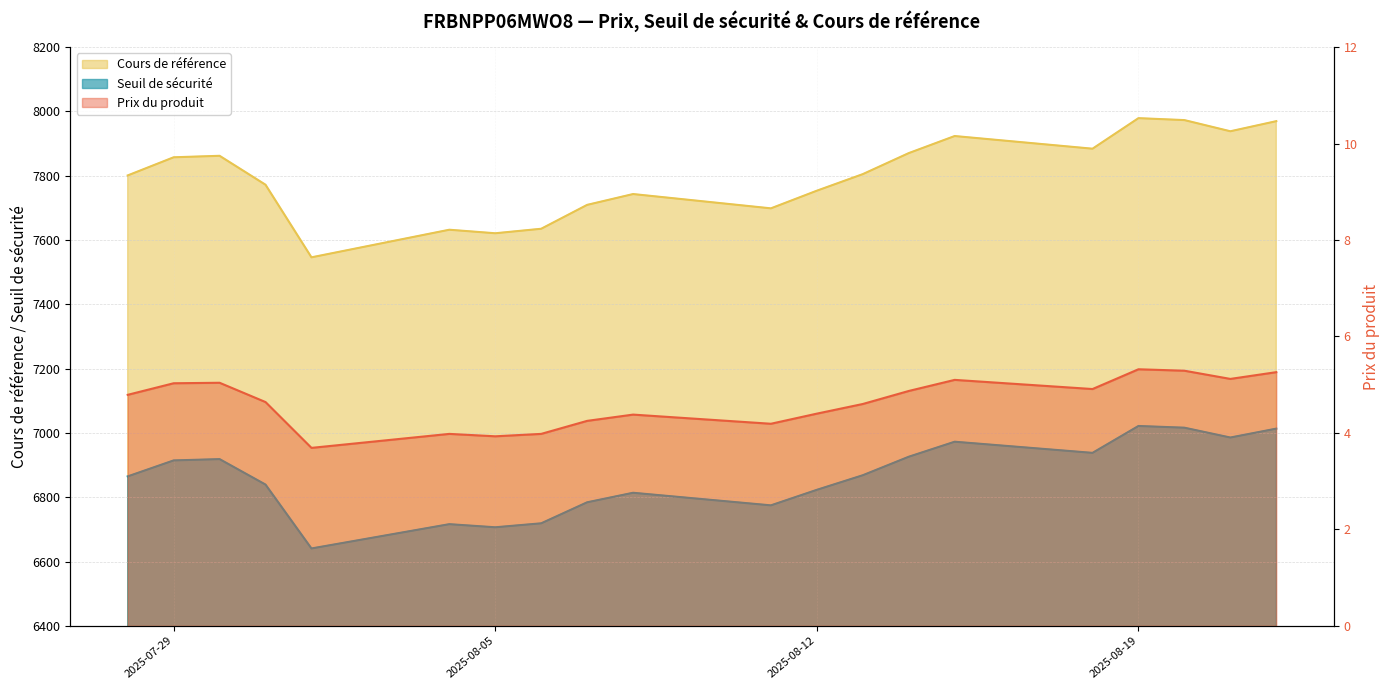

What is the minimum value for Prix du produit?

3.7